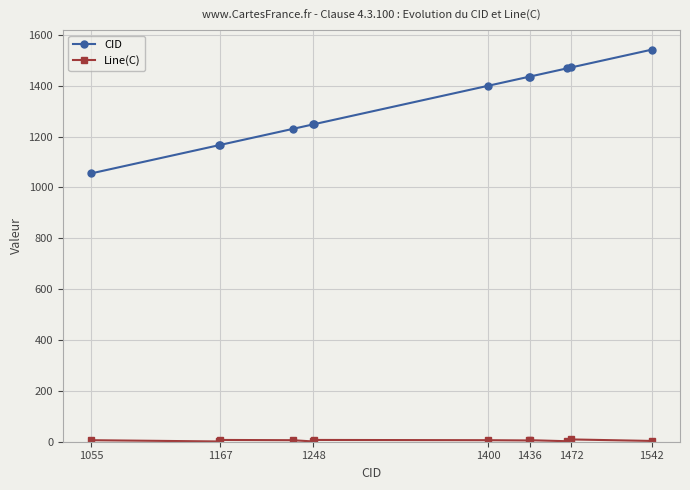

What is the sum of all CID values?

15868